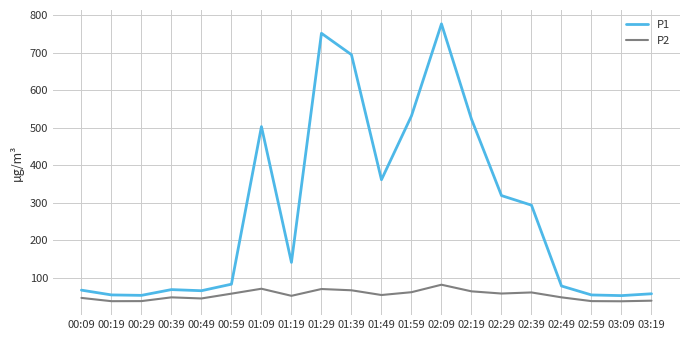

Rank the series by their maximum value, from highest to lowest.

P1, P2